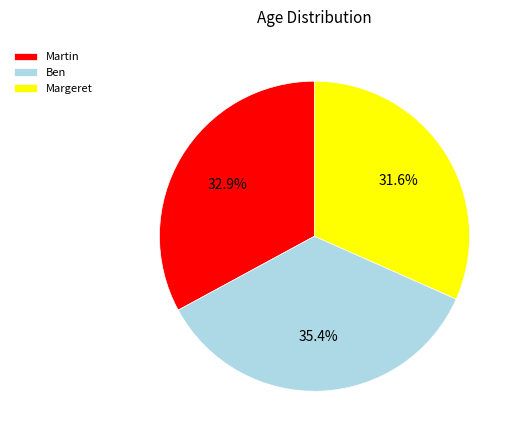

Is the sum of Ben and Martin greater than half?

Yes